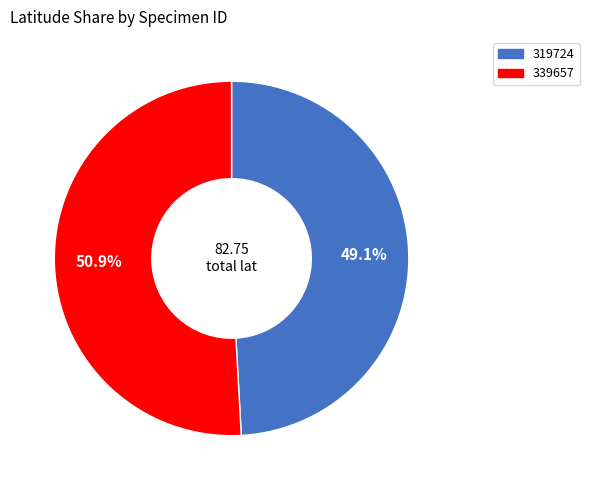

How many segments does this pie chart have?

2